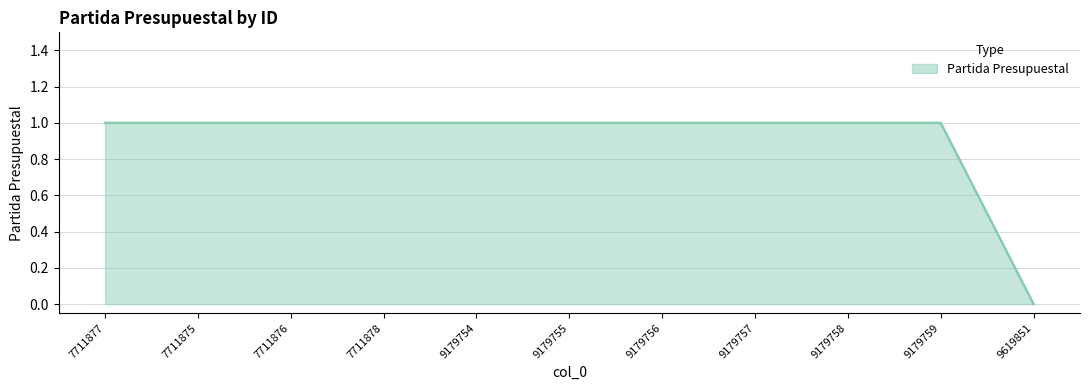

The value at 9179759 is 1. True or false?

True